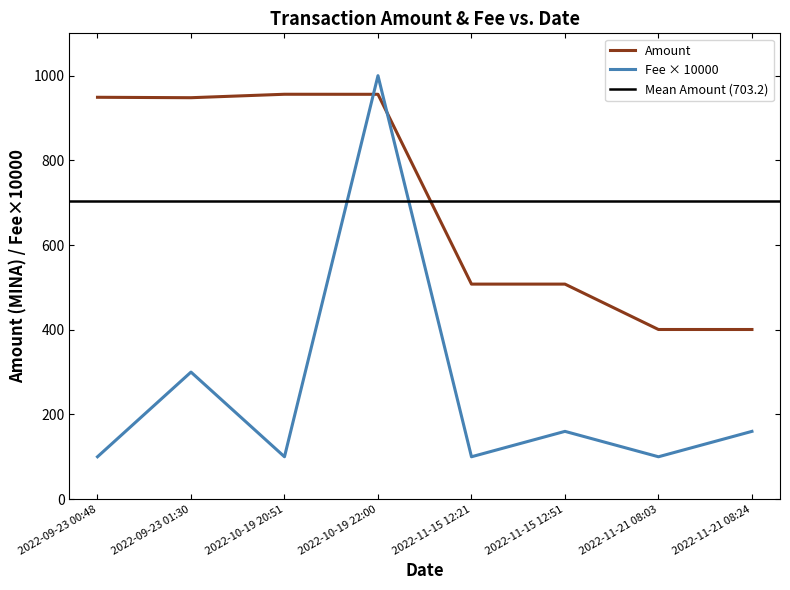

Reading left to right, extract all data points from this chart.

Amount: 2022-09-23 00:48=949.0	2022-09-23 01:30=948.0	2022-10-19 20:51=956.1	2022-10-19 22:00=956.0	2022-11-15 12:21=507.8	2022-11-15 12:51=507.7	2022-11-21 08:03=400.6	2022-11-21 08:24=400.6
Fee: 2022-09-23 00:48=100.0	2022-09-23 01:30=300.0	2022-10-19 20:51=100.0	2022-10-19 22:00=1000.0	2022-11-15 12:21=100.0	2022-11-15 12:51=160.0	2022-11-21 08:03=100.0	2022-11-21 08:24=160.0